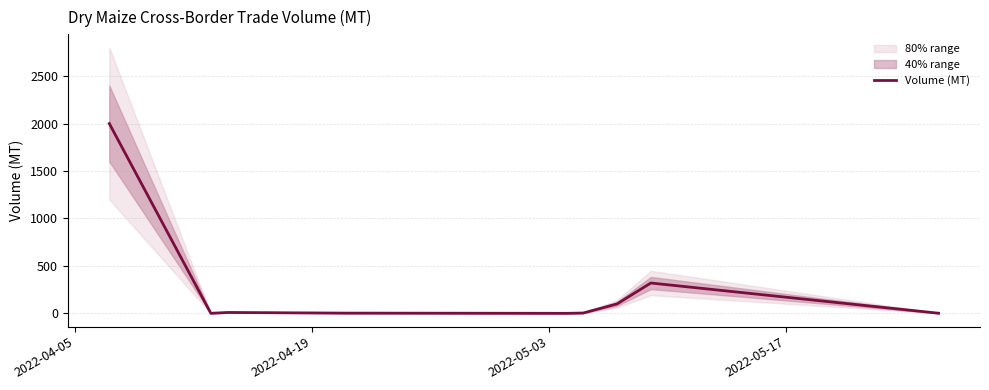

How many points are lower than both their immediate neighbors (excluding endpoints)?

2